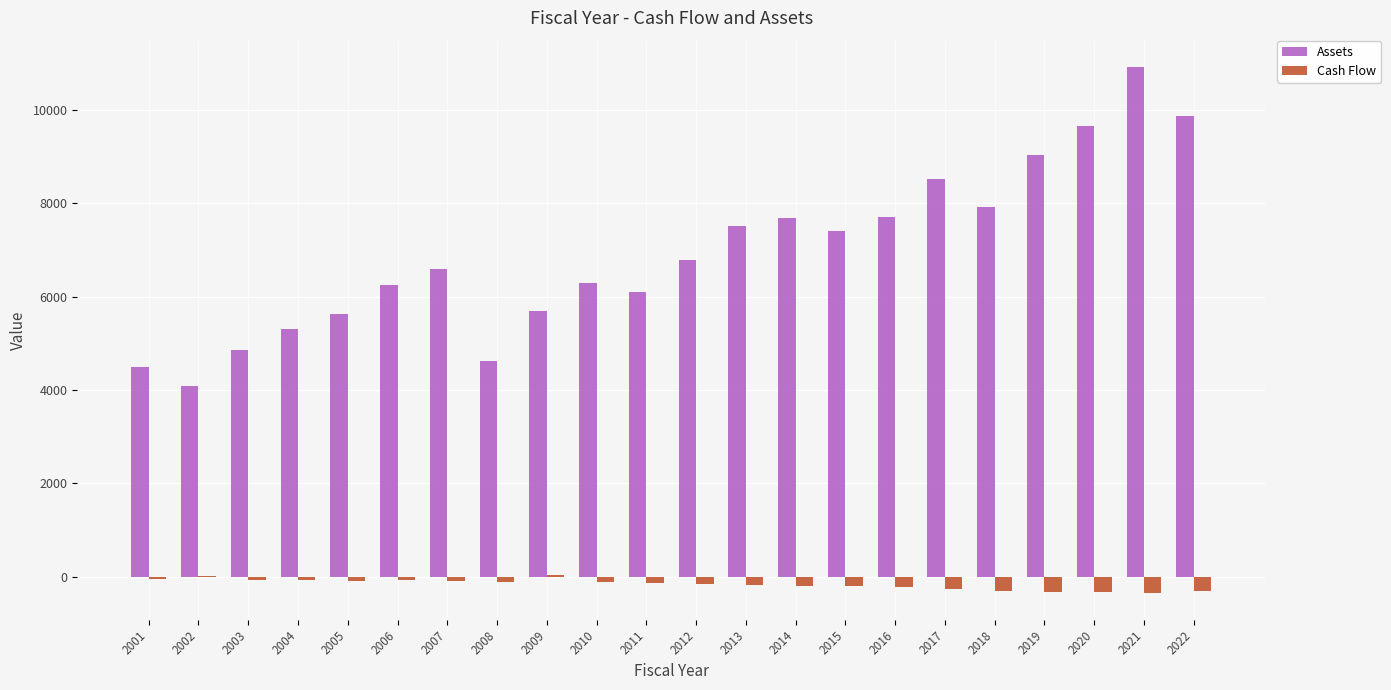

What is the sum of the Cash Flow values at 2007 and 2011?

-216.5